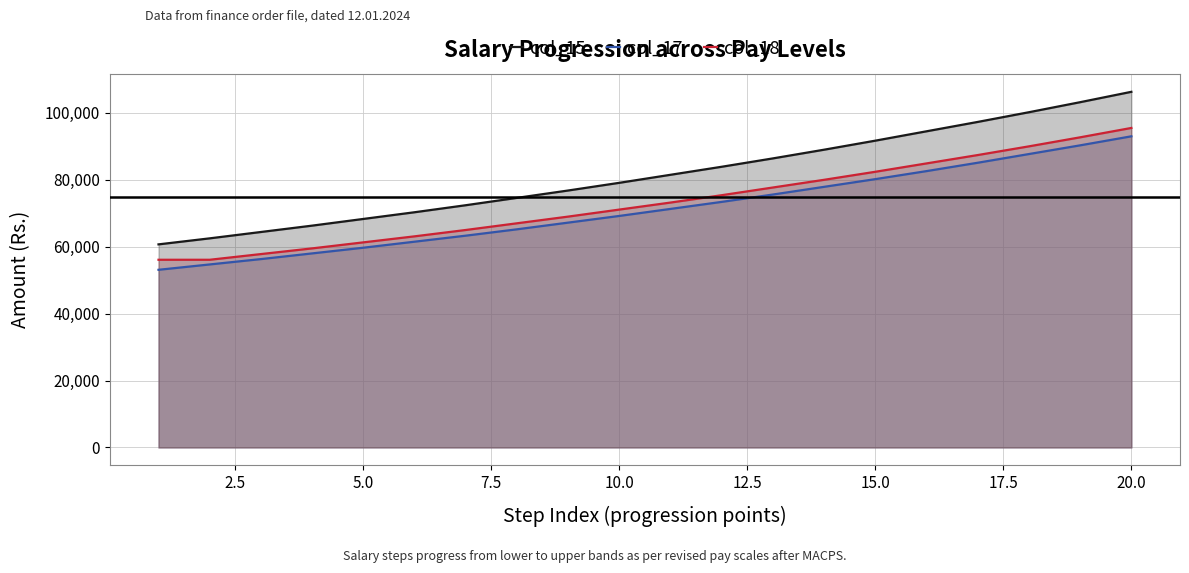

Which series has the widest spread of values?

col_15